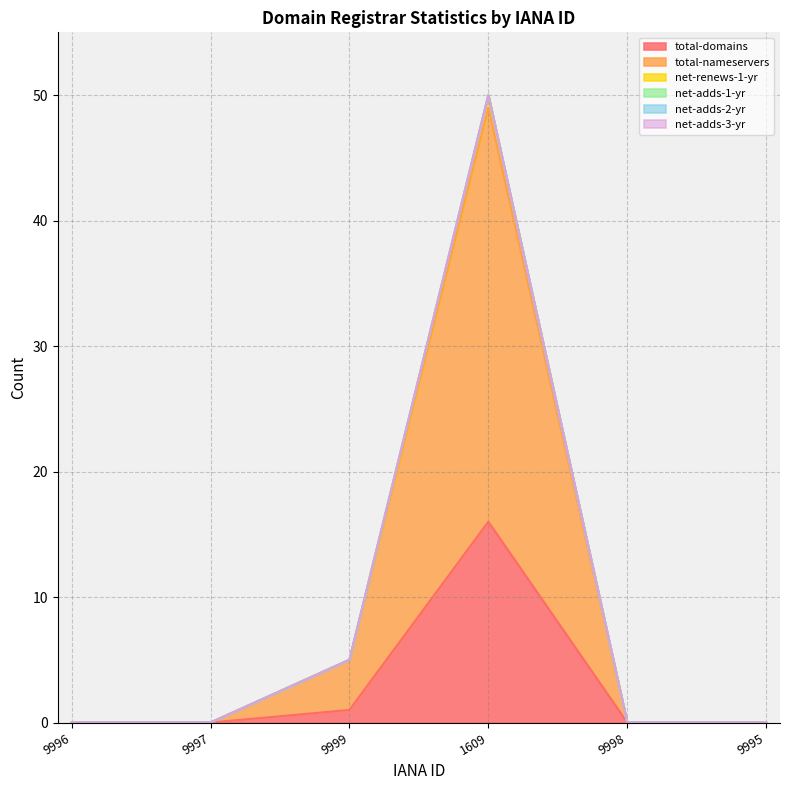

True or false: total-nameservers and total-domains intersect in this chart.

False